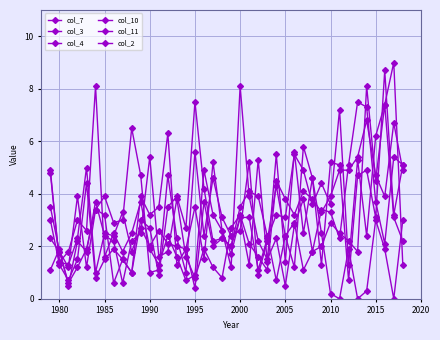

List the series in order of their peak value, lowest first.

col_7, col_11, col_4, col_2, col_3, col_10